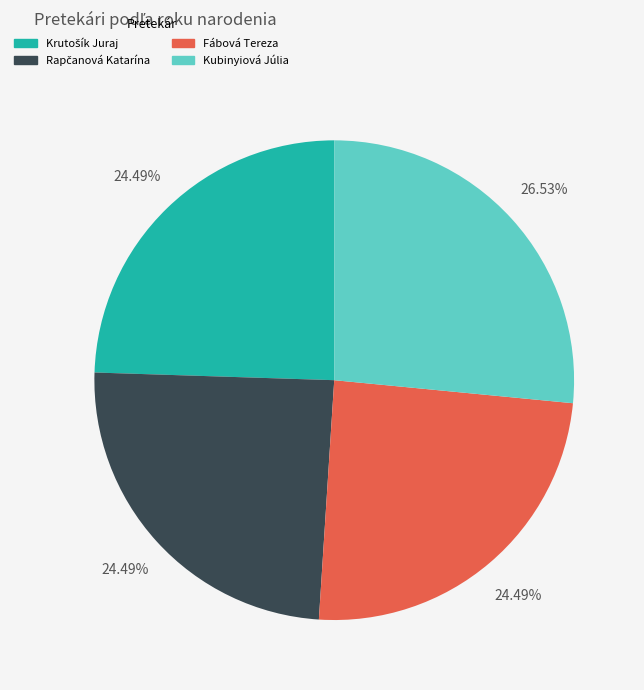

What is the largest slice in the pie chart?

Kubinyiová Júlia